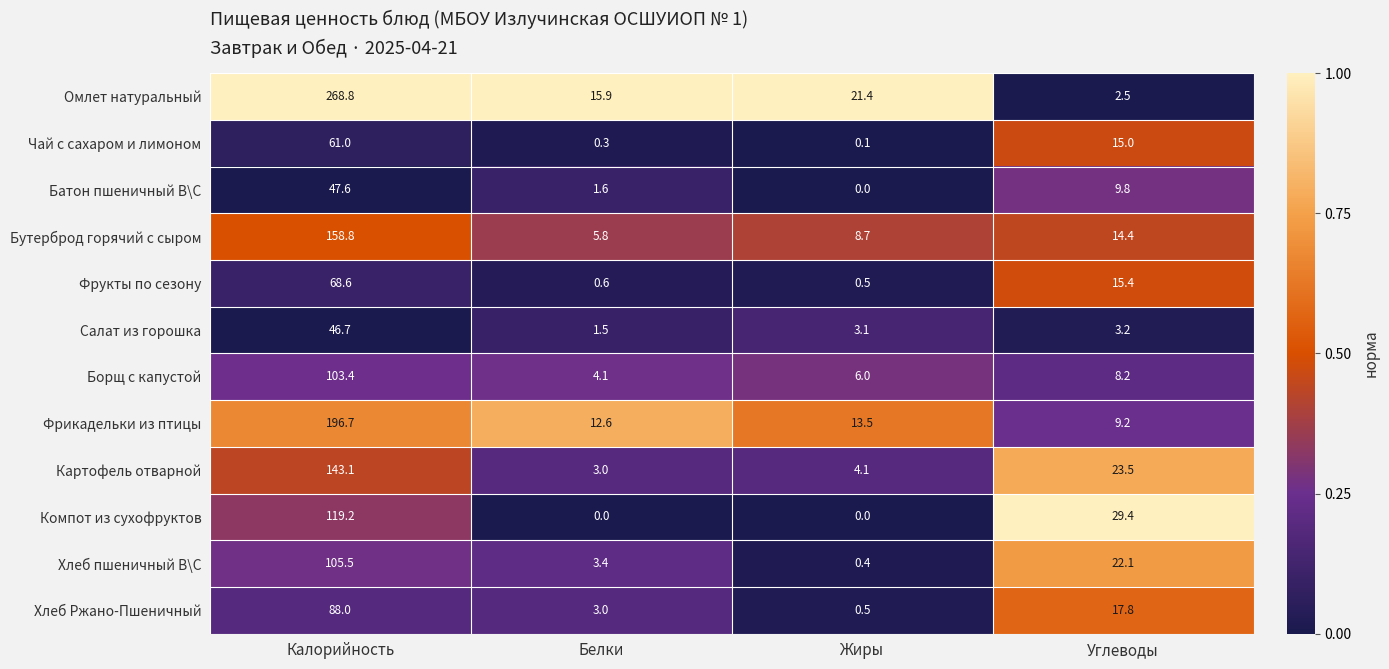

Which series has the widest spread of values?

Омлет натуральный